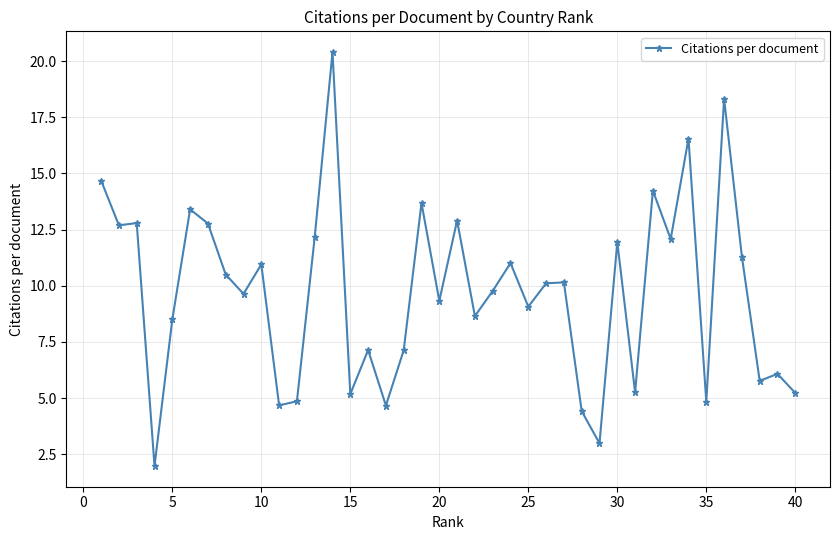

True or false: the data has more than 0 interior local peaks.

True